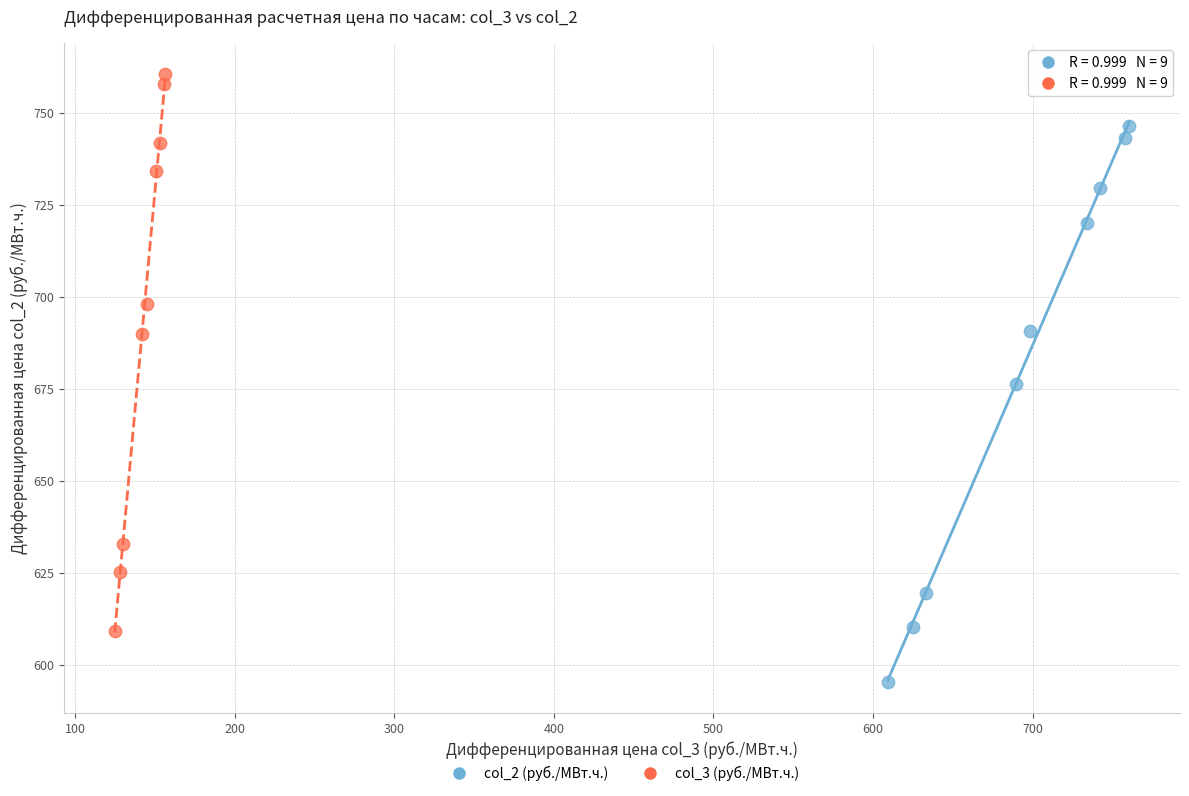

Which series has the widest spread of Y values?

col_3 (руб./МВт.ч.)